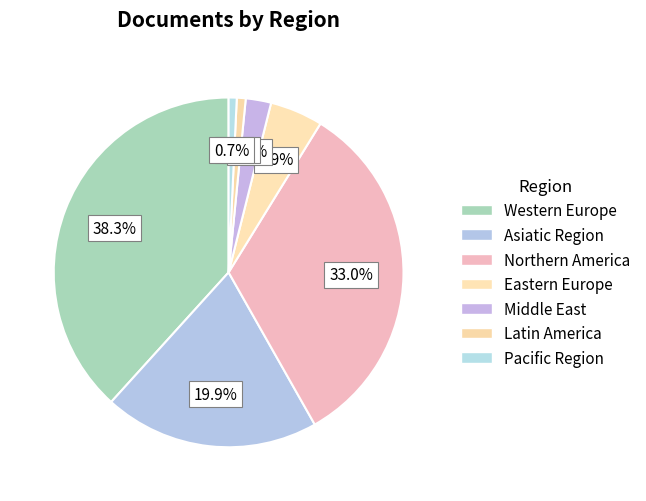

Is it true that Latin America is 1% of the pie?

True